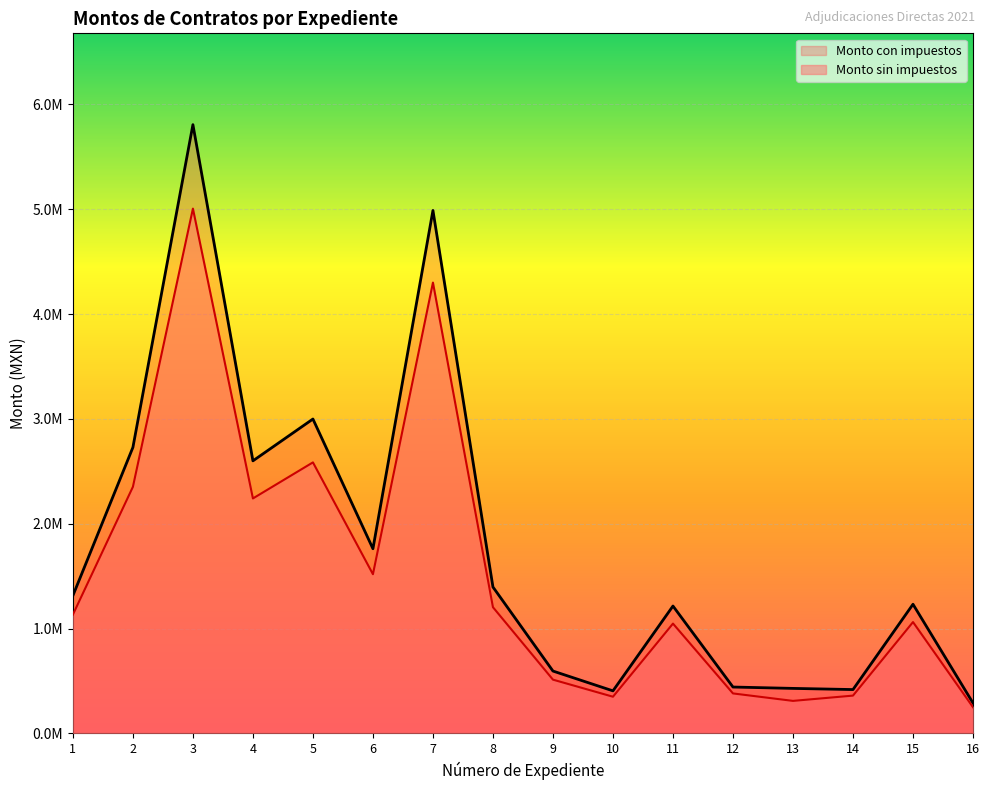

Is it true that Monto con impuestos equals 178149.1 at 10?

False